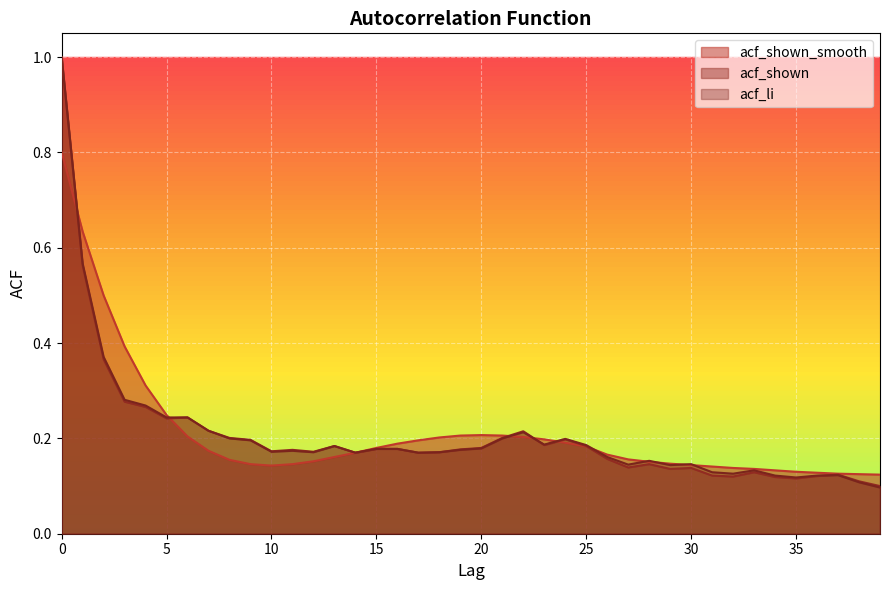

Does the chart display data point markers on the line(s)?

No